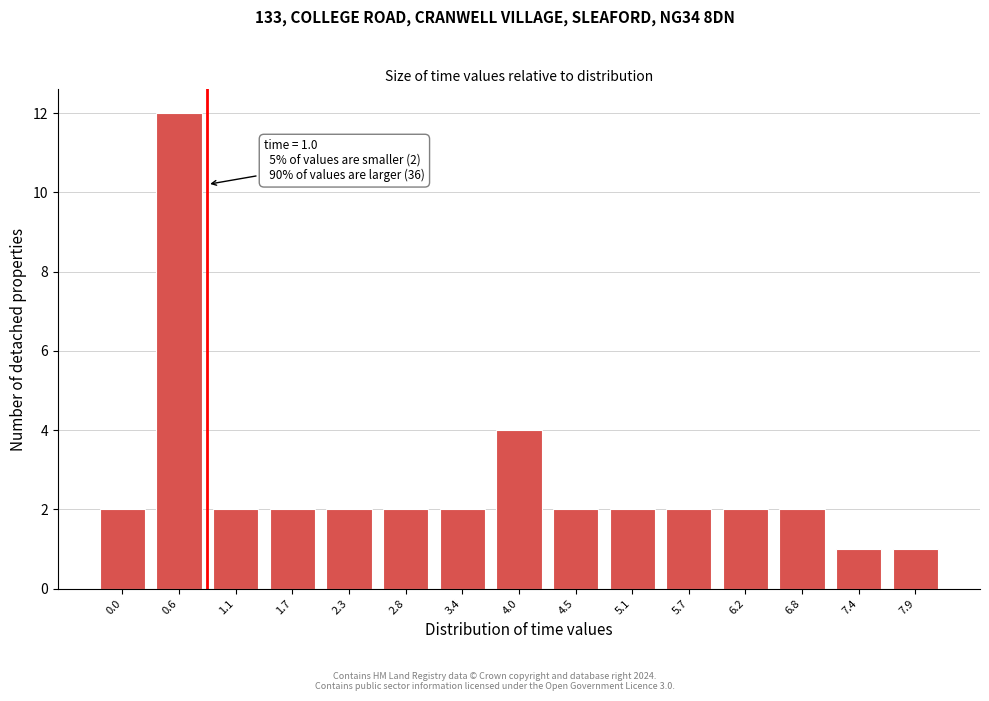

Reading left to right, transcribe all the data shown in this chart.

0.0=2	0.6=12	1.1=2	1.7=2	2.3=2	2.8=2	3.4=2	4.0=4	4.5=2	5.1=2	5.7=2	6.2=2	6.8=2	7.4=1	7.9=1